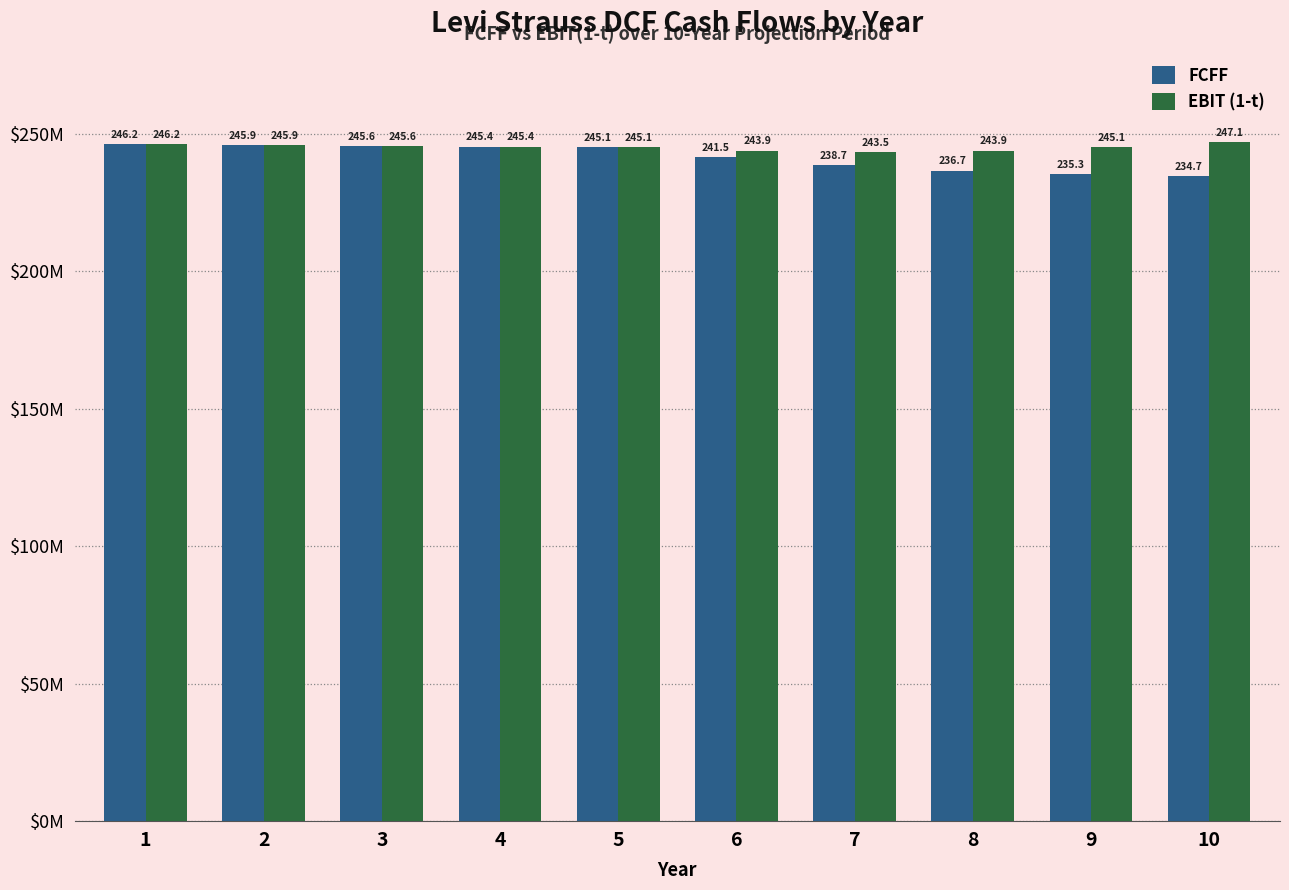

What are all the series names shown in the legend?

FCFF, EBIT (1-t)